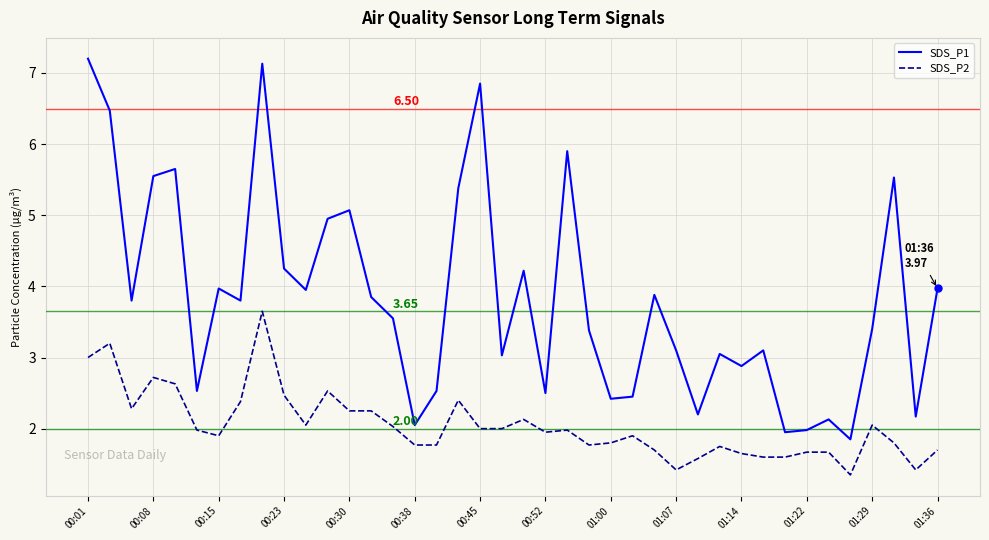

Which series has the largest total across all categories?

SDS_P1